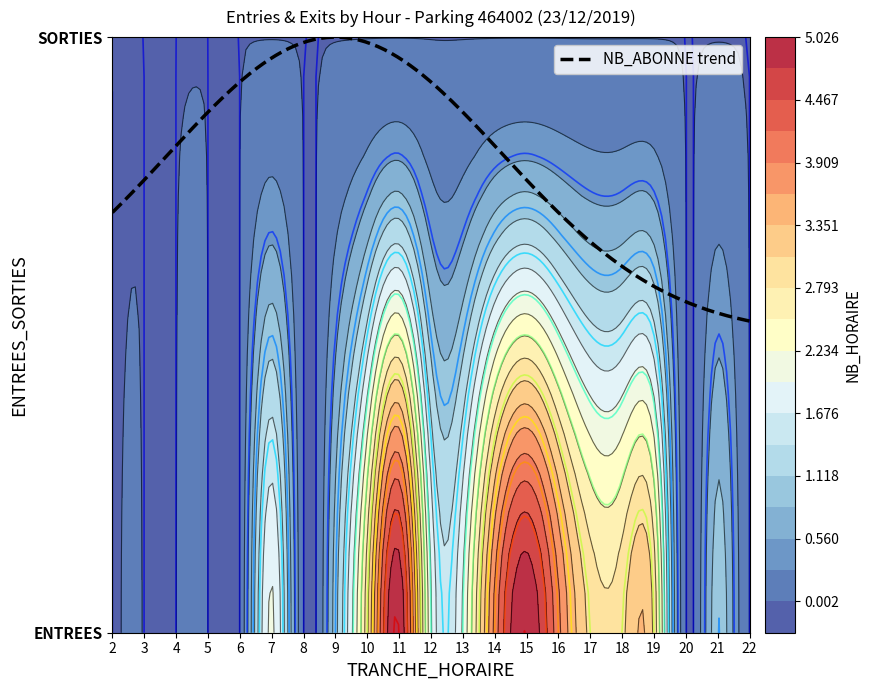

True or false: ENTREES has a value of 1 at 21.

False